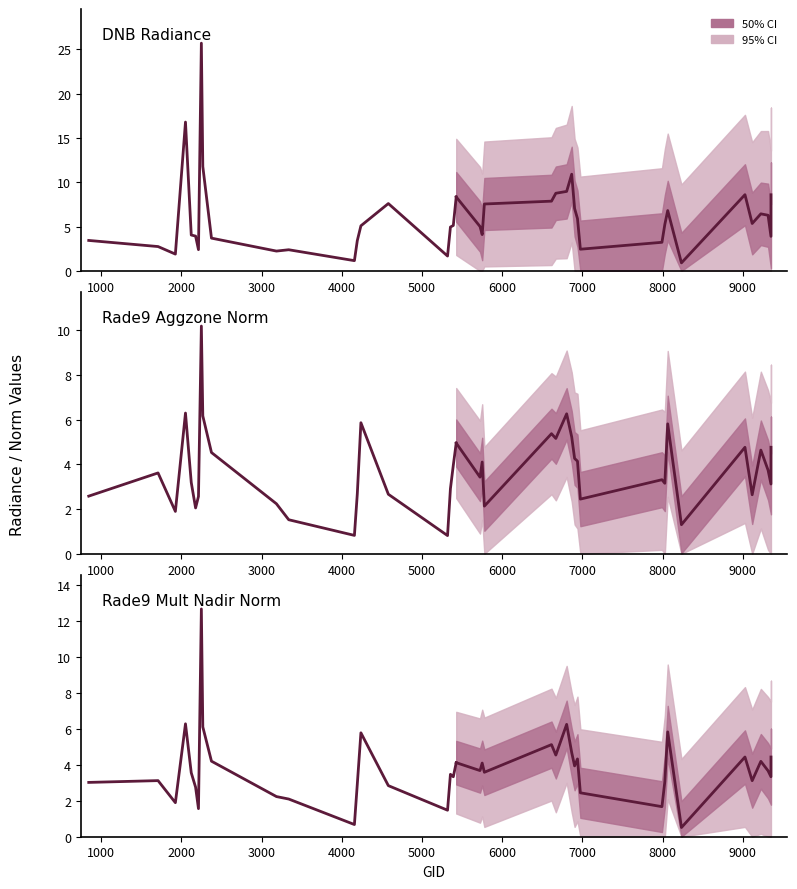

What is the maximum value for dnbrad?

25.7